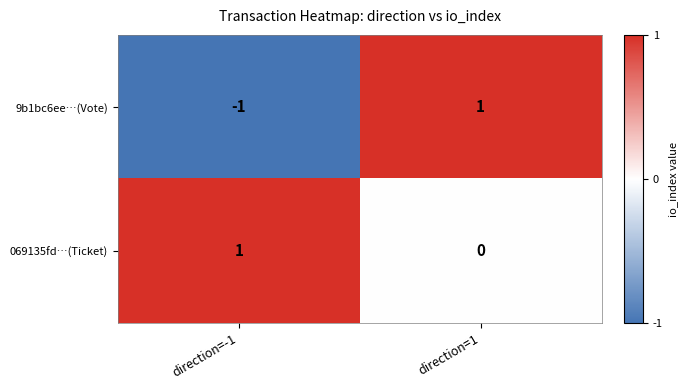

At how many categories does at least one series exceed 0?

2